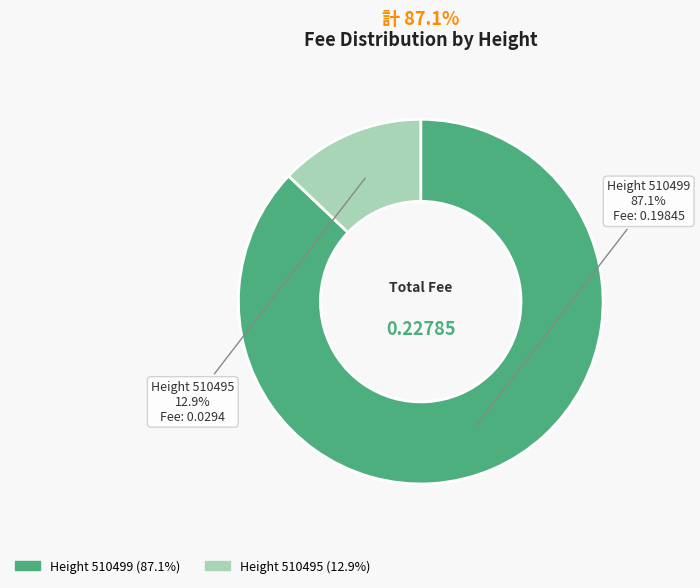

What percentage do Height 510495 and Height 510499 together represent?

100.0%